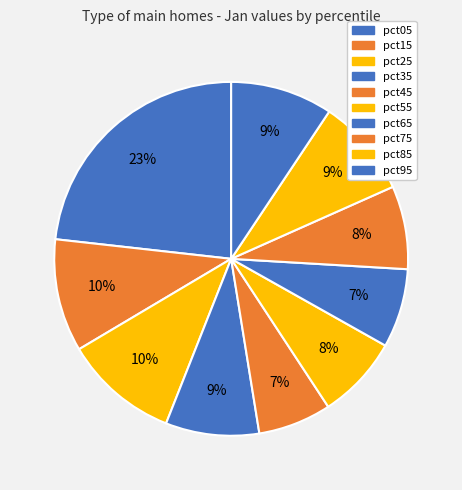

To the nearest percent, what is the difference between the pct35 and pct55 slice percentages?

1%